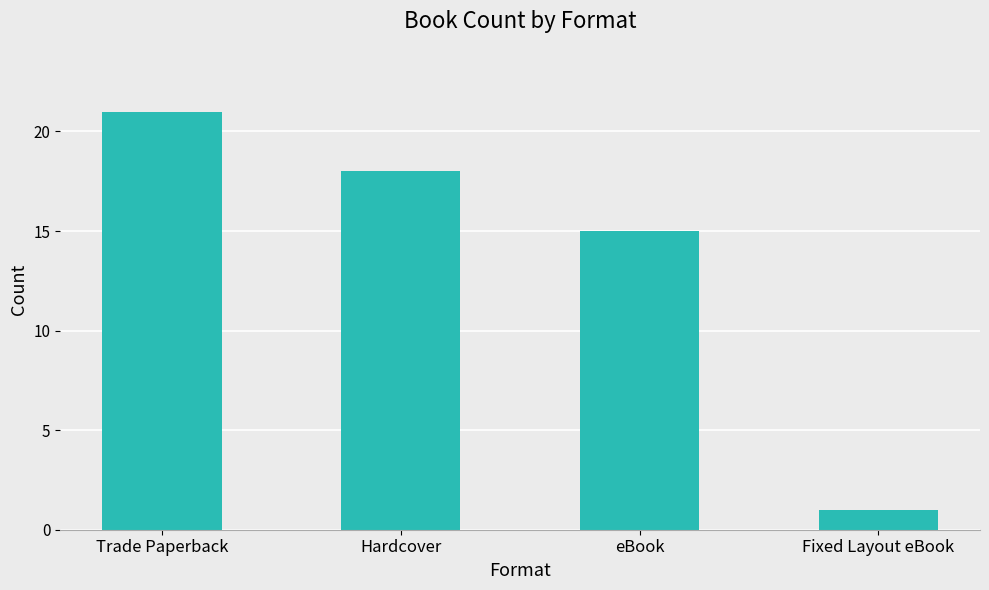

How many data points are less than 18?

2